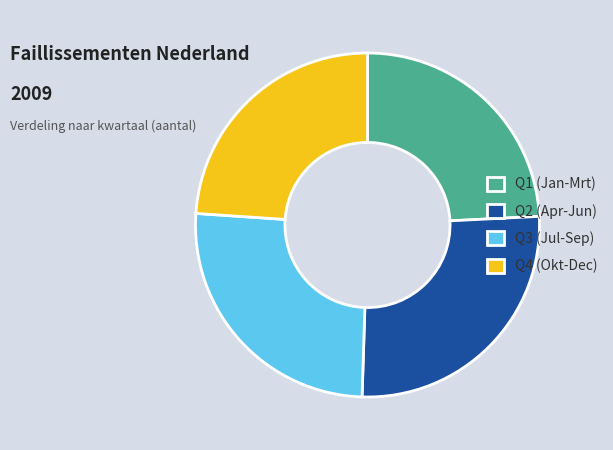

What is the ratio of the value at Q1 (Jan-Mrt) to the value at Q4 (Okt-Dec)?

1.0